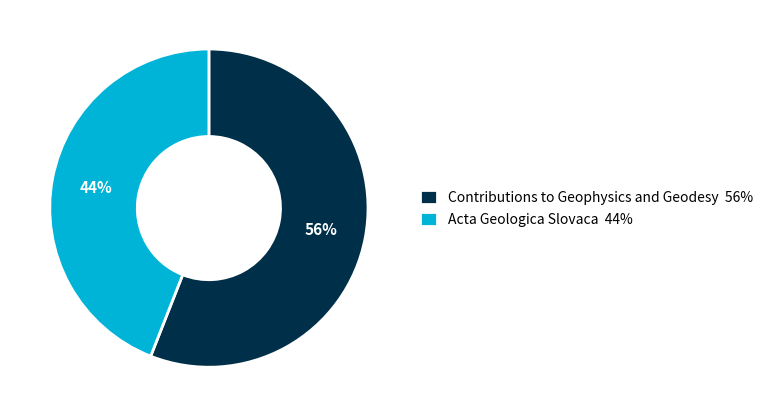

Between Contributions to Geophysics and Geodesy 56% and Acta Geologica Slovaca 44%, which is larger?

Contributions to Geophysics and Geodesy 56%